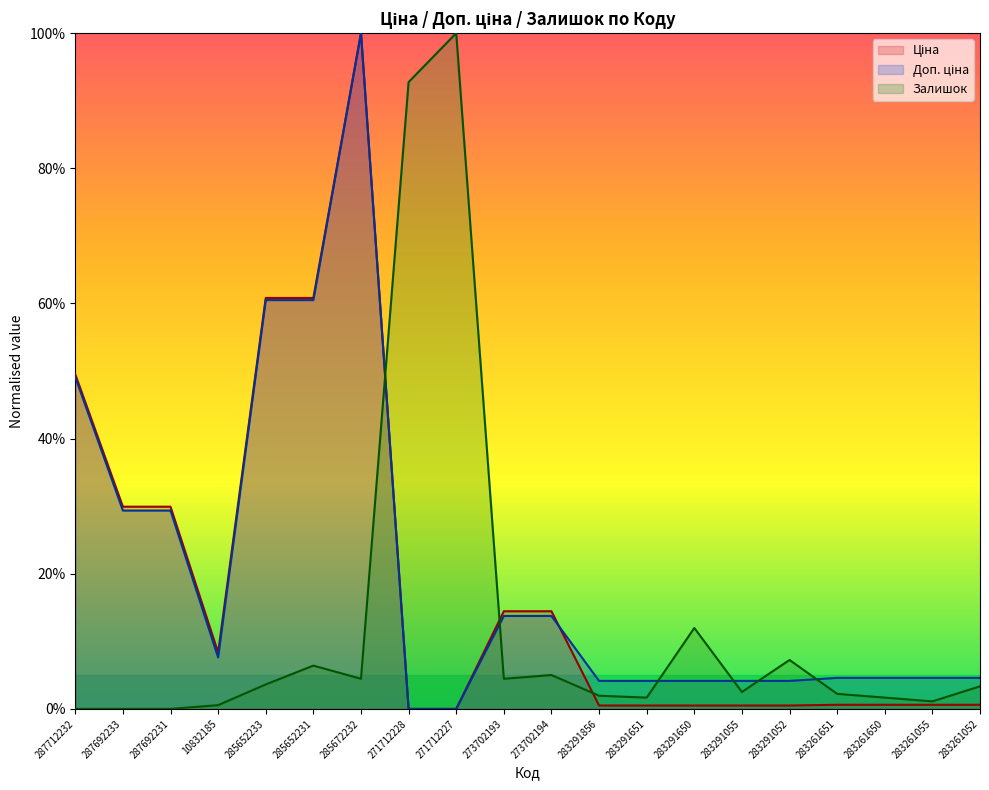

The Залишок series shows 1.1 at 283261650. True or false?

False